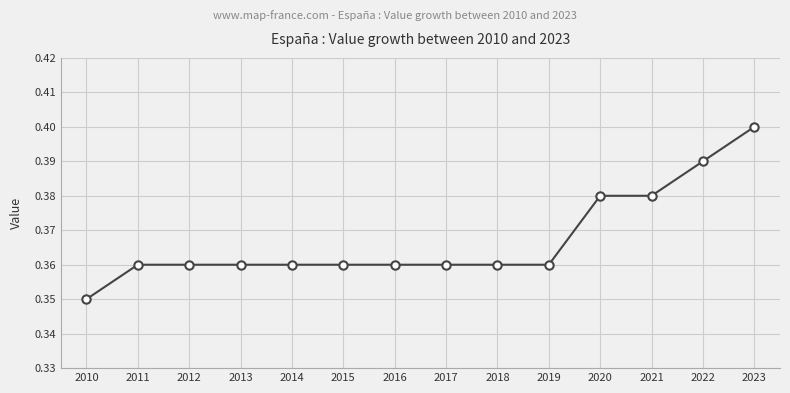

What is the sum of the values at 2020 and 2015?

0.7